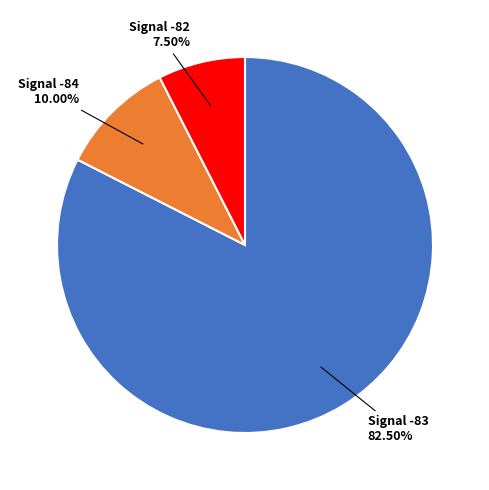

Does any single category account for the majority?

Yes